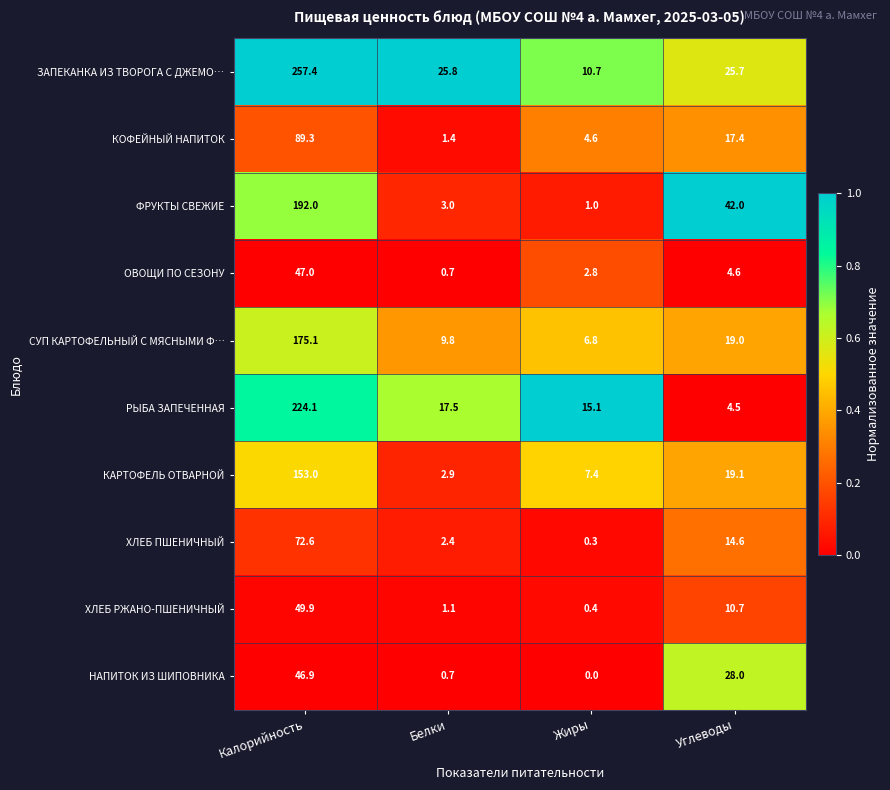

The value of ХЛЕБ РЖАНО-ПШЕНИЧНЫЙ at Калорийность is 83.8. True or false?

False